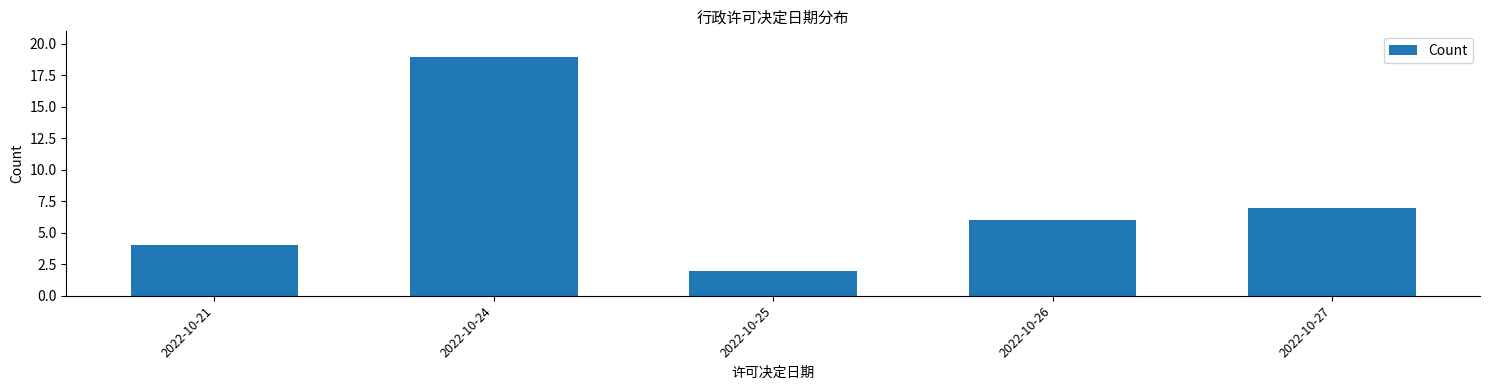

Reading left to right, what are all the values shown in this chart?

4	19	2	6	7